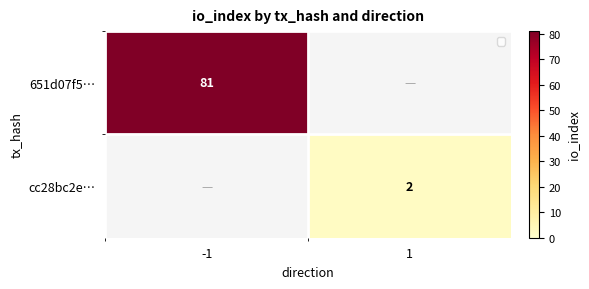

The 651d07f5… series shows 130 at 1. True or false?

False